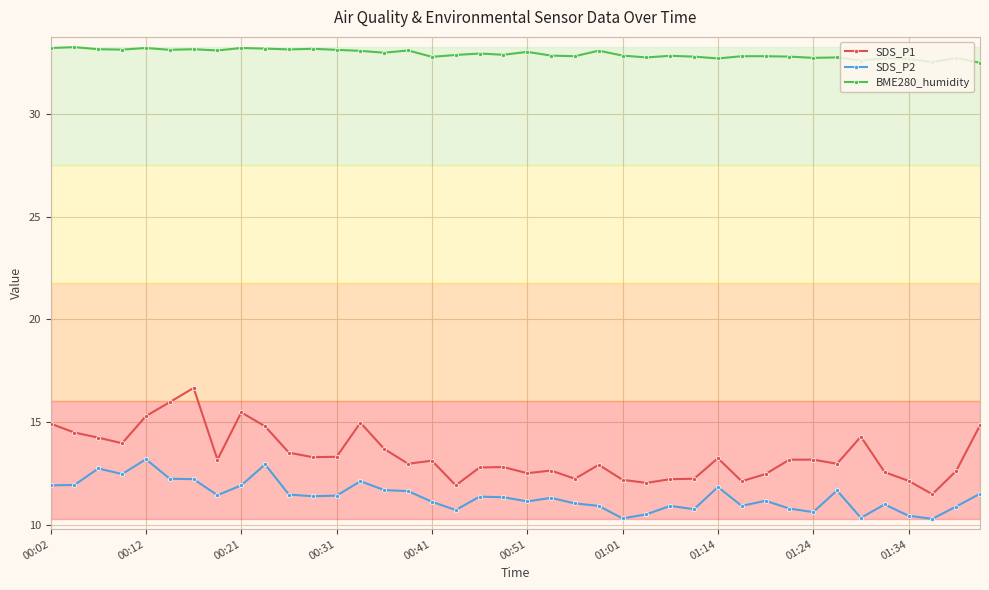

What is the minimum value for SDS_P2?

10.3